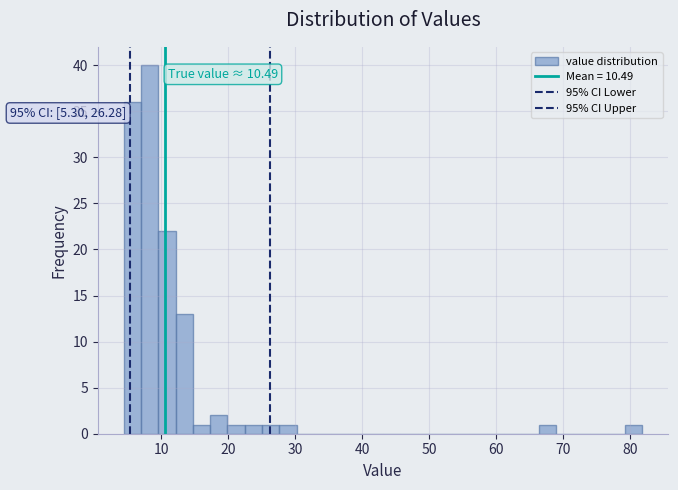

Read against the x-axis, roughly where is the centre of the tallest bar?

8